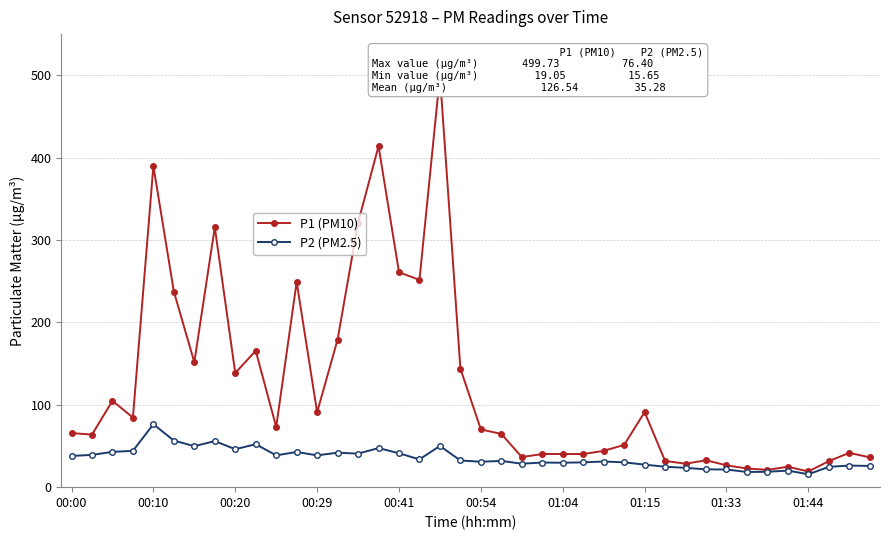

What are all the series names shown in the legend?

P1 (PM10), P2 (PM2.5)